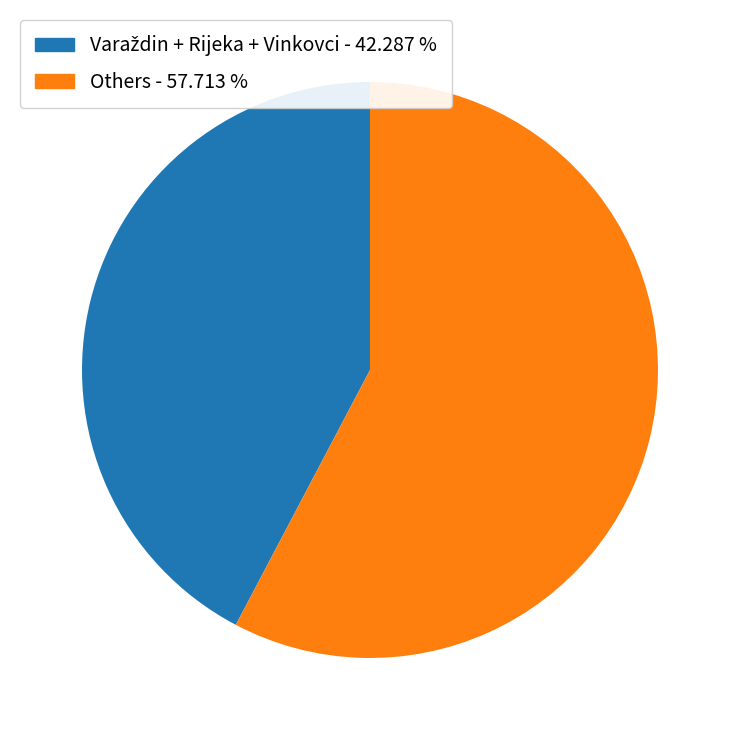

Does any single category account for the majority?

Yes